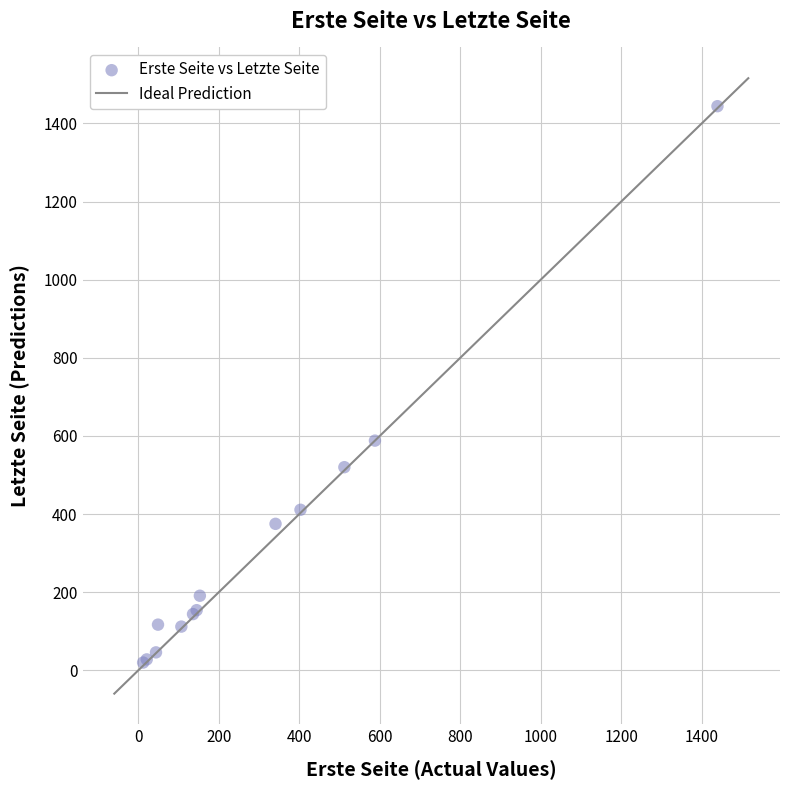

What Y value in the scatter plot is closest to 732?

588